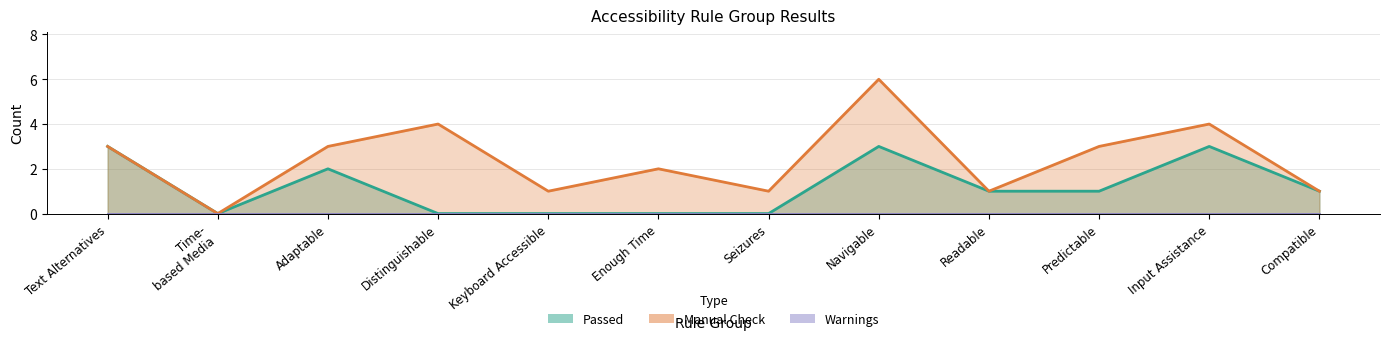

Is the value of Manual Check at Keyboard Accessible greater than the value of Passed at Input Assistance?

No